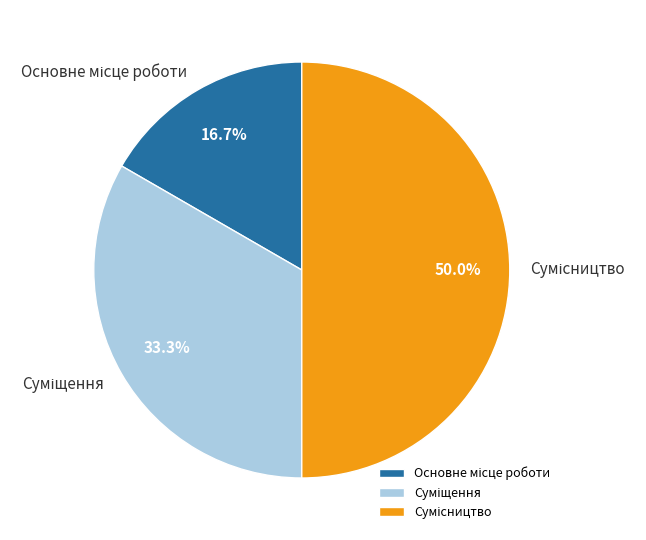

Does any single category account for the majority?

No